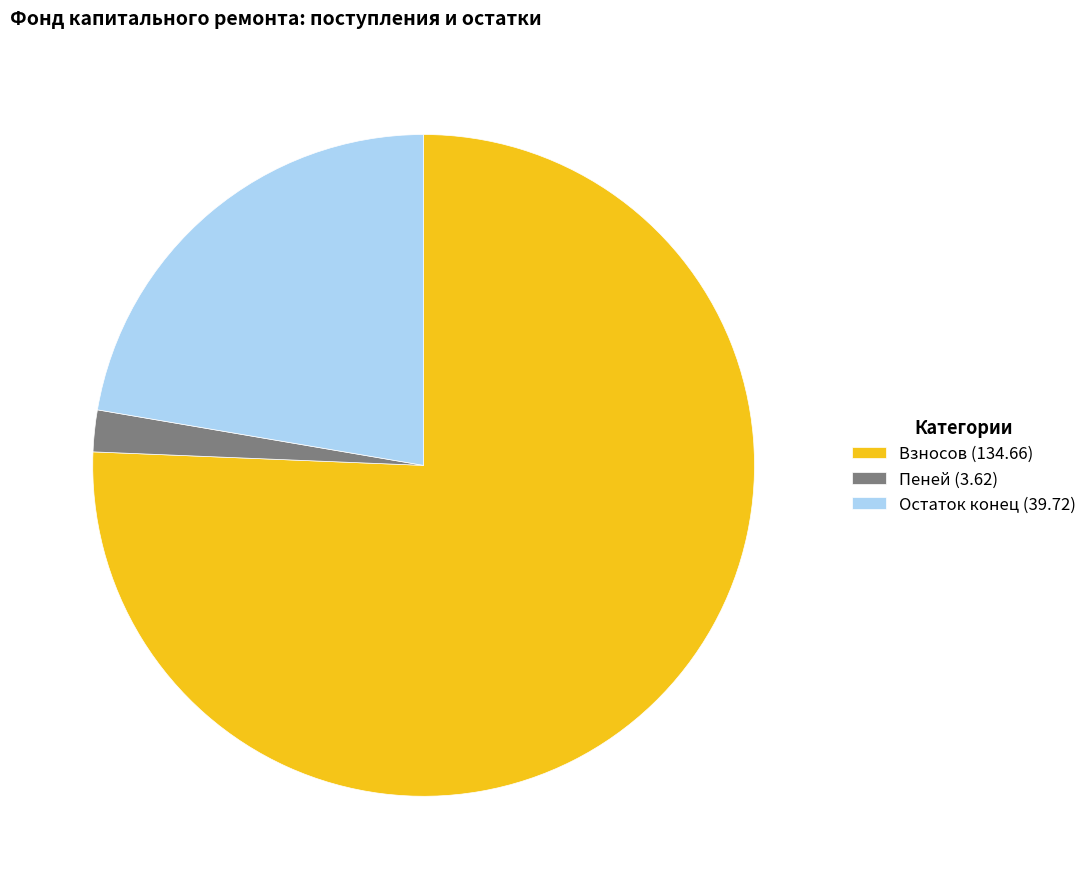

Combined, do Взносов (134.66) and Остаток конец (39.72) account for over 50%?

Yes